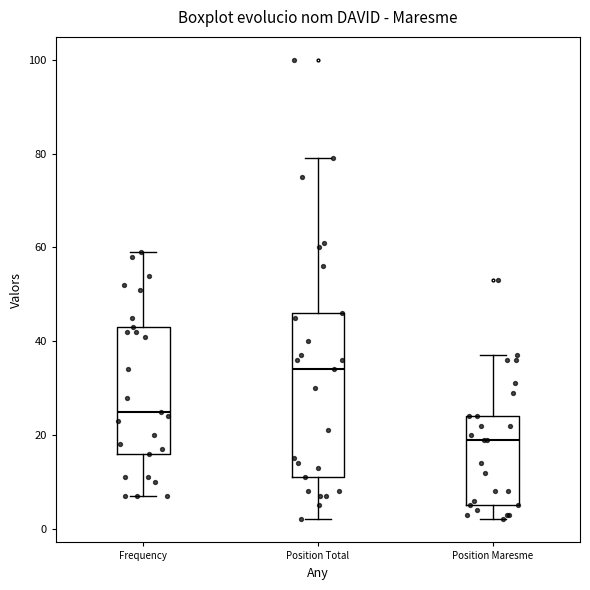

Reading left to right, transcribe this box plot: for each box, give where its median line is, the range the box spans, and where its two whiskers end, as read against the y-axis. The values are not printed on the chart, so give them approximately, as read against the axis.

Frequency: median 26, box 16 to 44, whiskers 8 to 60
Position Total: median 34, box 12 to 46, whiskers 2 to 80
Position Maresme: median 20, box 6 to 24, whiskers 2 to 38